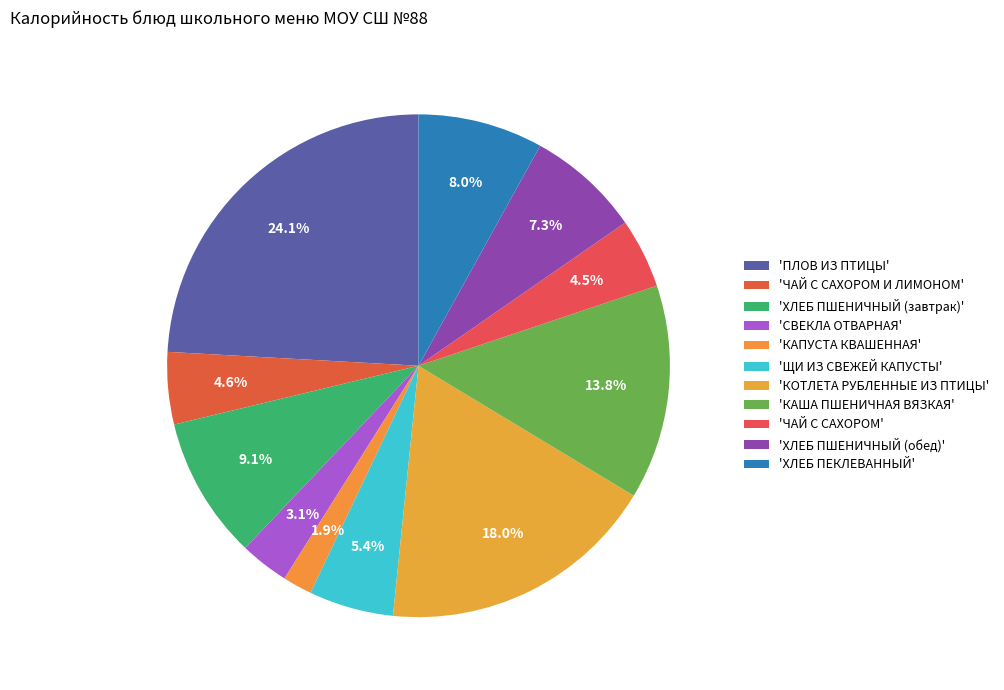

How many segments does this pie chart have?

11